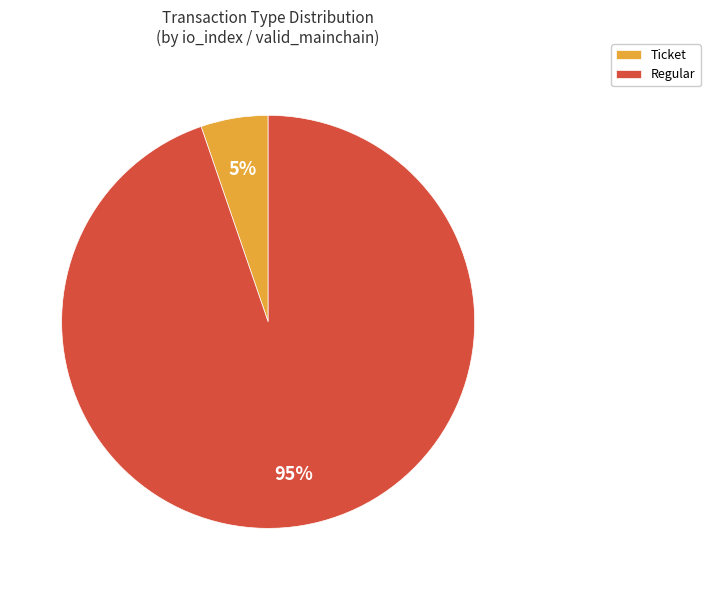

Is it true that Ticket is 5% of the pie?

True